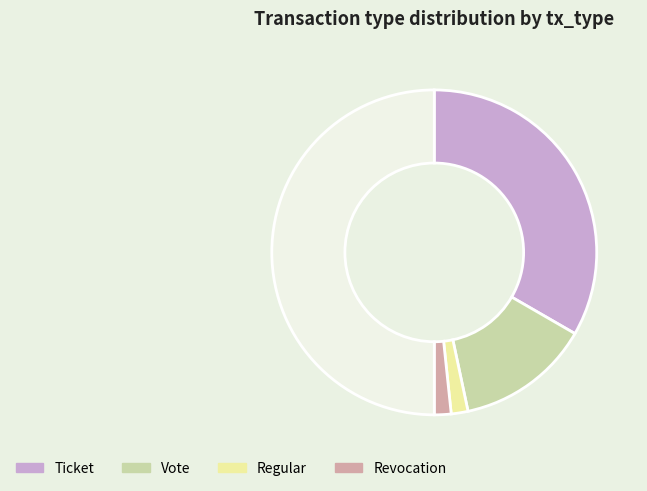

How many segments does this pie chart have?

5